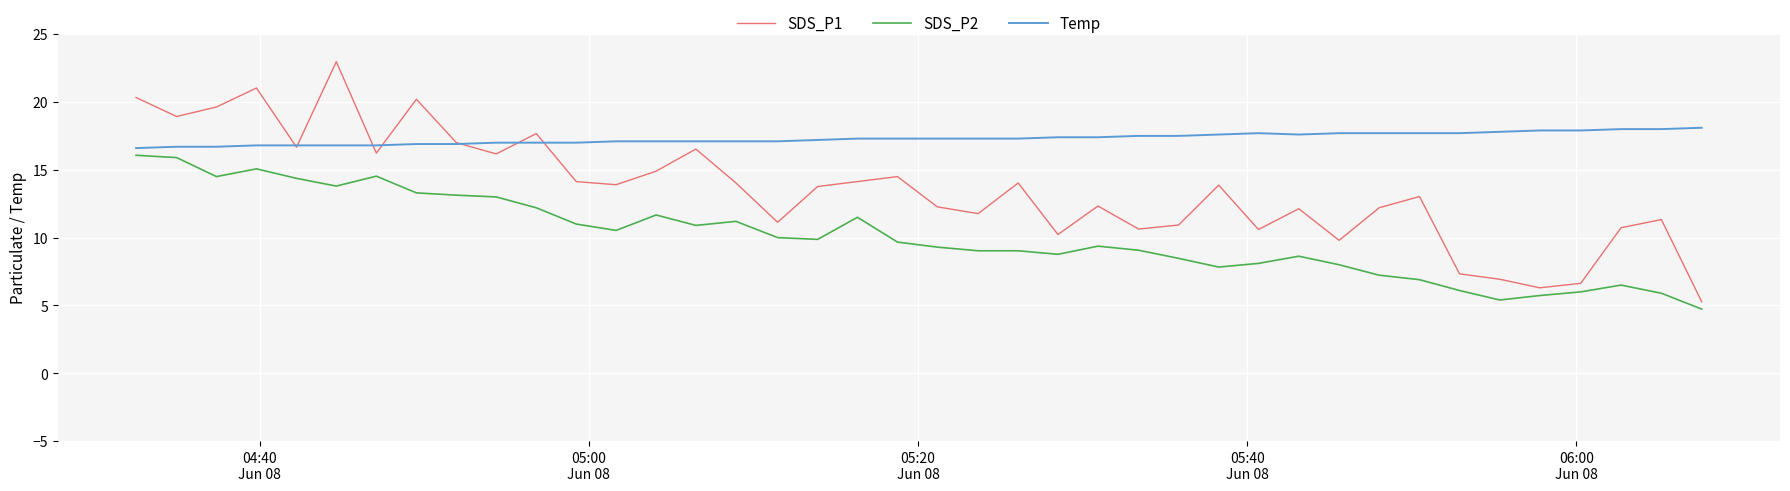

Which series has the largest total across all categories?

Temp